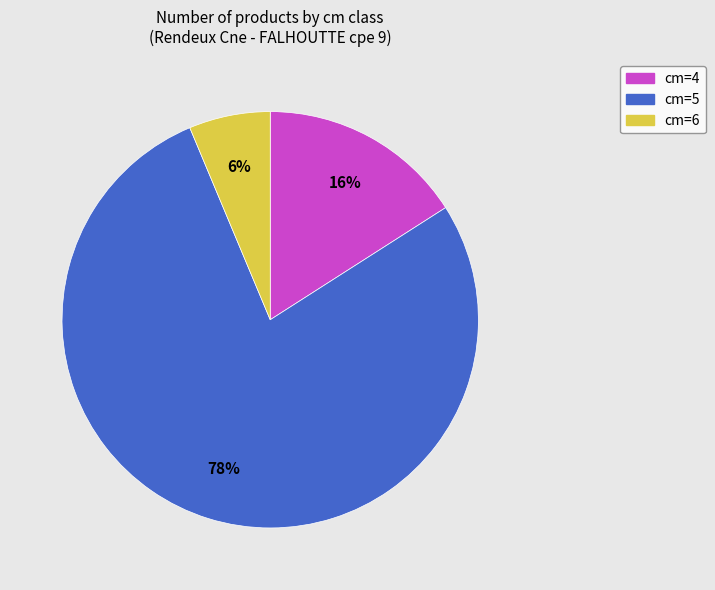

Which has a higher value, cm=5 or cm=4?

cm=5